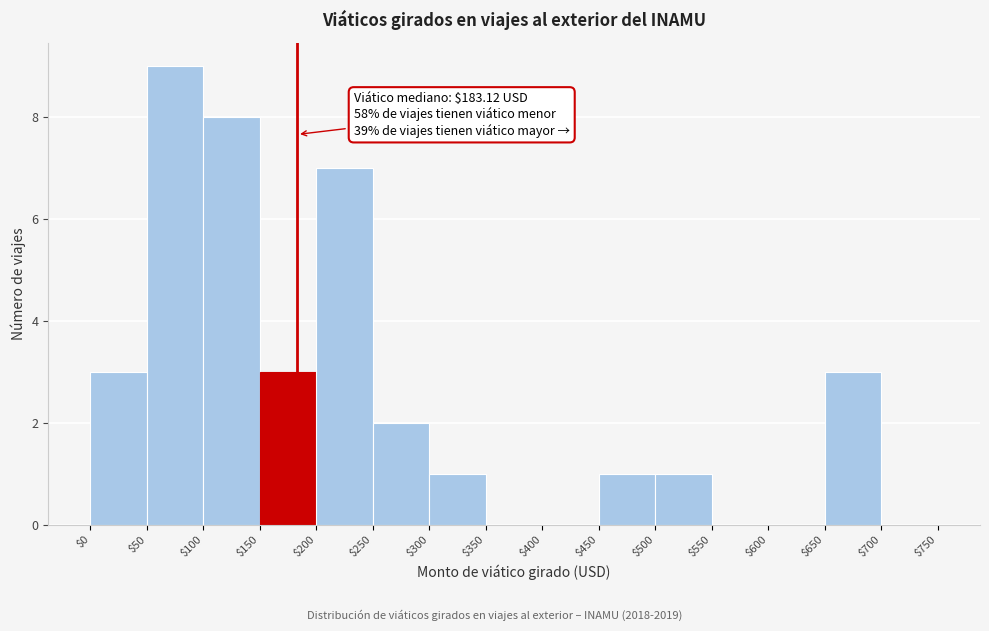

Which range on the x-axis has the tallest bar?

$50 to $100